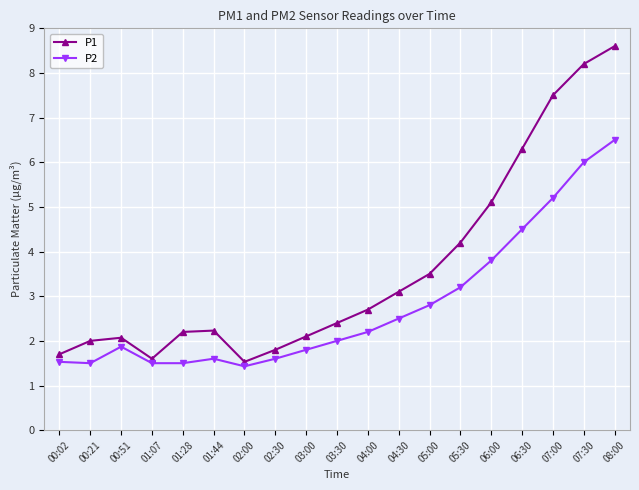

Where is P1 nearest to the value 5?

06:00